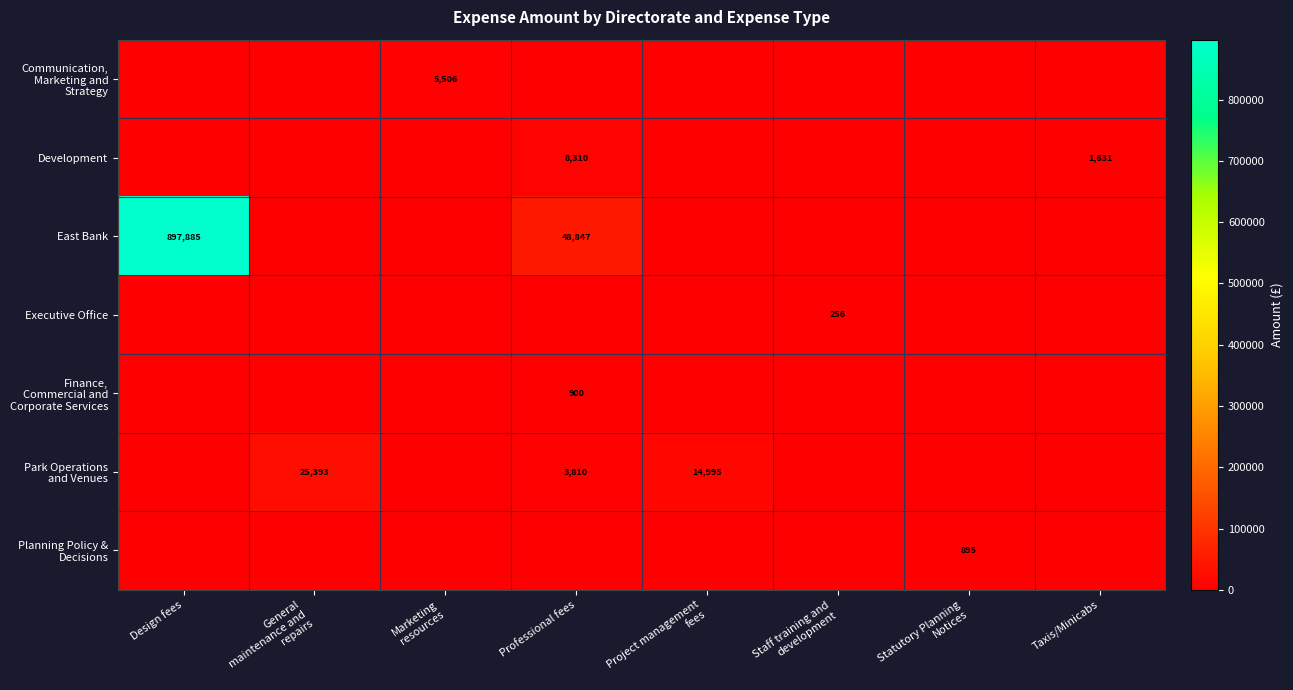

Which category has the highest value across all series?

Design fees